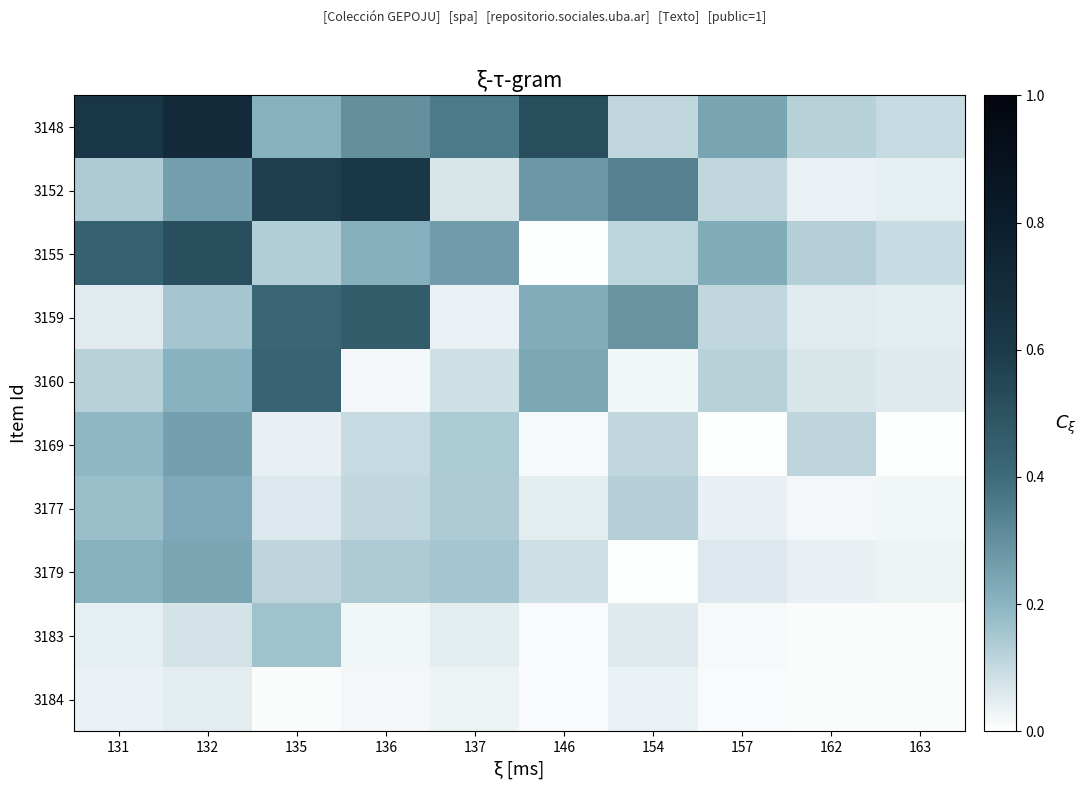

Reading right to left, extract all data points from this chart.

3148: 163=0.1	162=0.1	157=0.2	154=0.1	146=0.5	137=0.4	136=0.3	135=0.2	132=0.7	131=0.6
3152: 163=0.0	162=0.0	157=0.1	154=0.3	146=0.3	137=0.1	136=0.6	135=0.6	132=0.3	131=0.1
3155: 163=0.1	162=0.1	157=0.2	154=0.1	146=0.0	137=0.3	136=0.2	135=0.1	132=0.5	131=0.4
3159: 163=0.0	162=0.1	157=0.1	154=0.3	146=0.2	137=0.0	136=0.5	135=0.4	132=0.2	131=0.1
3160: 163=0.1	162=0.1	157=0.1	154=0.0	146=0.2	137=0.1	136=0.0	135=0.4	132=0.2	131=0.1
3169: 163=0.0	162=0.1	157=0.0	154=0.1	146=0.0	137=0.1	136=0.1	135=0.0	132=0.3	131=0.2
3177: 163=0.0	162=0.0	157=0.0	154=0.1	146=0.1	137=0.1	136=0.1	135=0.1	132=0.2	131=0.2
3179: 163=0.0	162=0.0	157=0.1	154=0.0	146=0.1	137=0.2	136=0.1	135=0.1	132=0.2	131=0.2
3183: 163=0.0	162=0.0	157=0.0	154=0.1	146=0.0	137=0.0	136=0.0	135=0.2	132=0.1	131=0.0
3184: 163=0.0	162=0.0	157=0.0	154=0.0	146=0.0	137=0.0	136=0.0	135=0.0	132=0.1	131=0.0